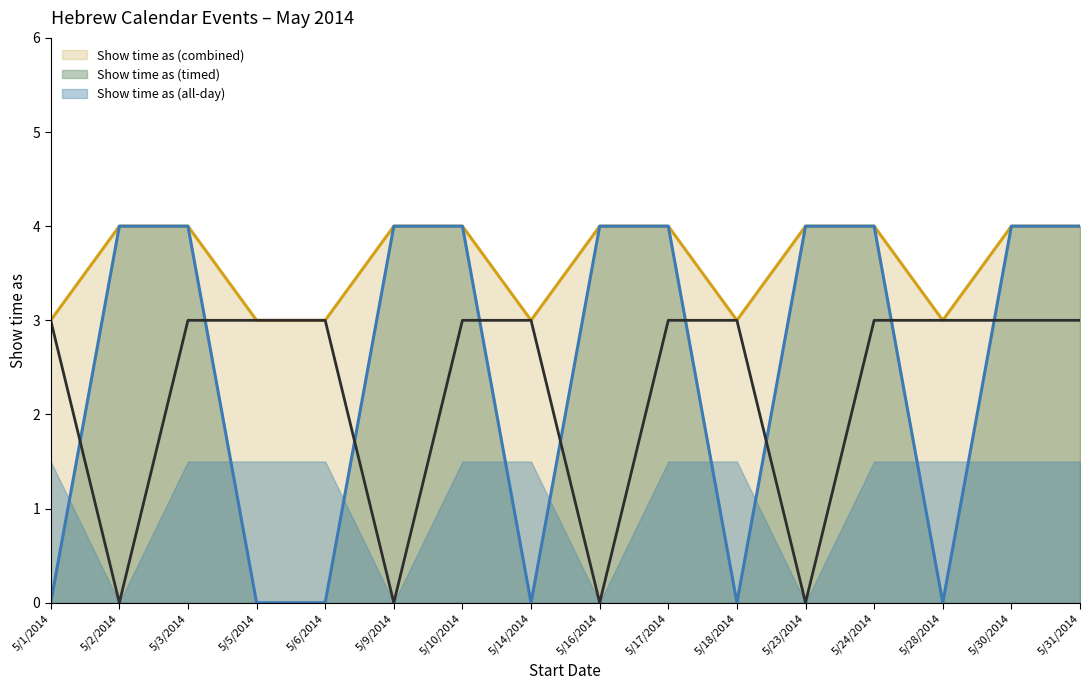

What value does the Show time as (all-day) series have at 5/31/2014?

3